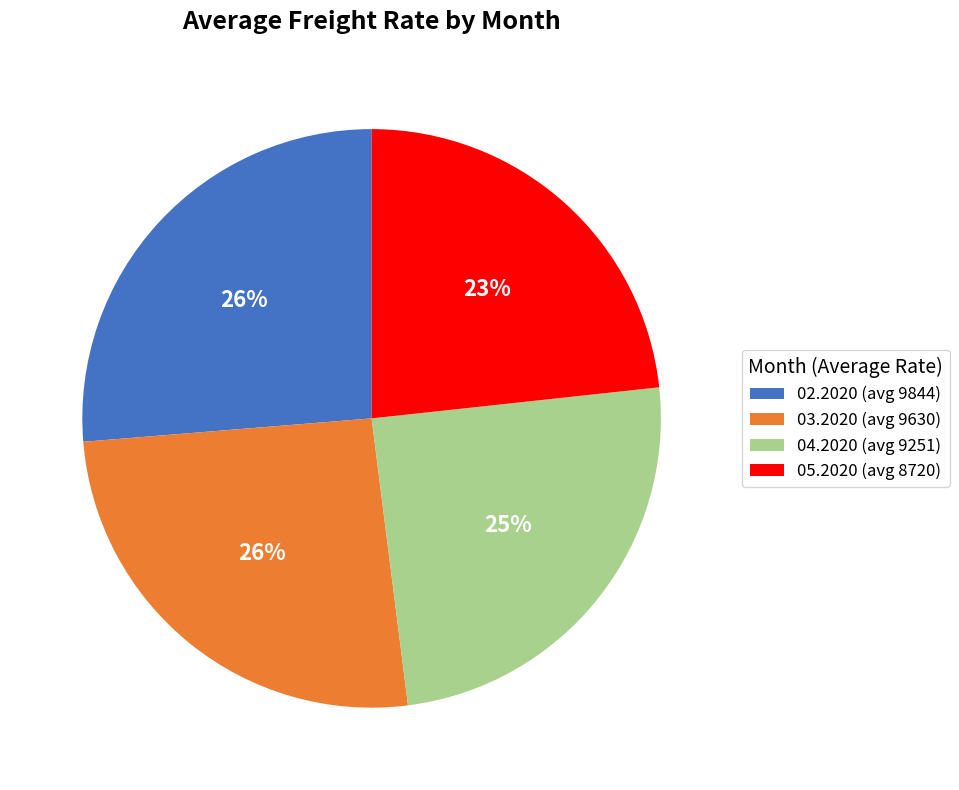

How many segments does this pie chart have?

4